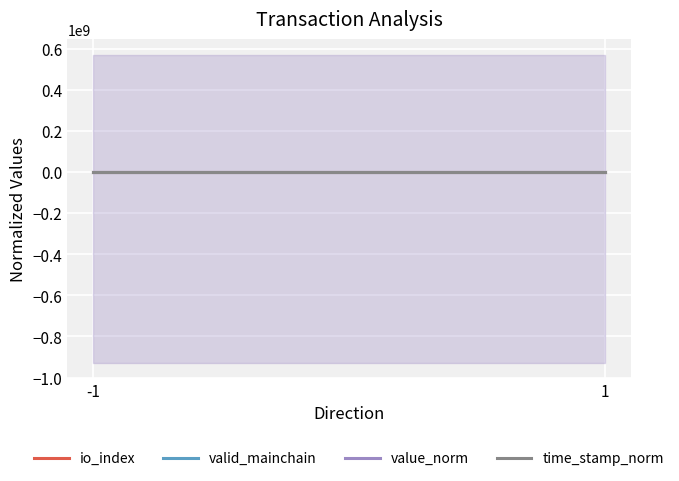

How many distinct data groups are displayed?

4